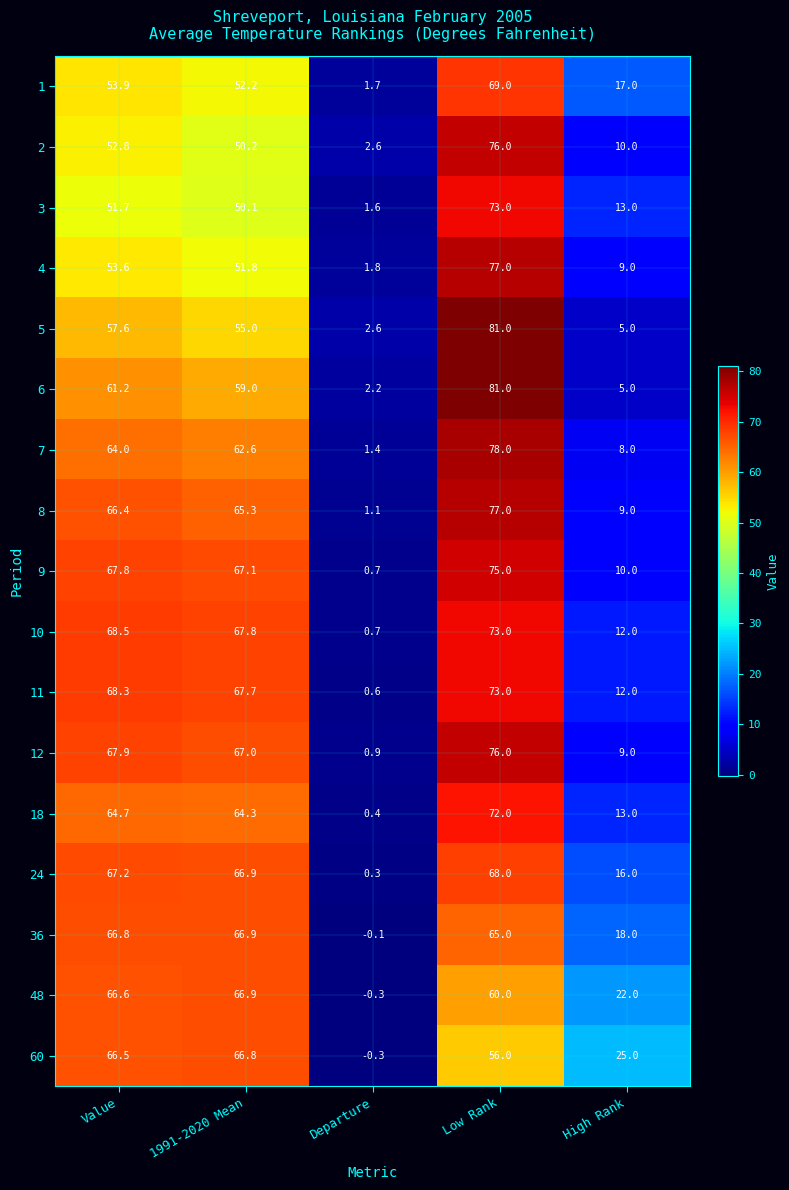

At which label does 8 first exceed 65?

Value